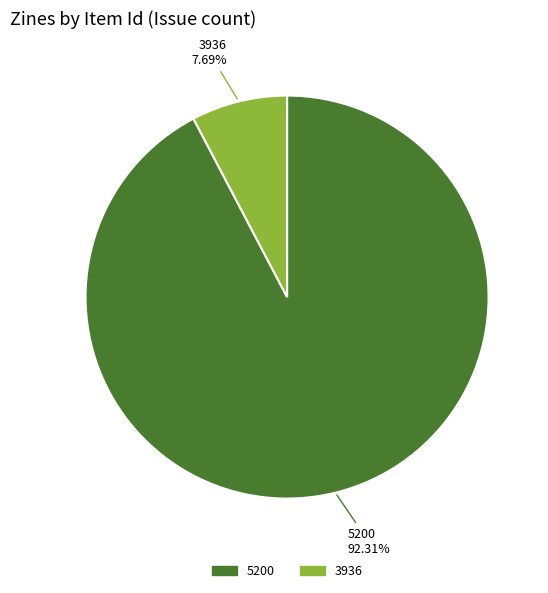

To the nearest percent, what portion does 5200 represent?

92%